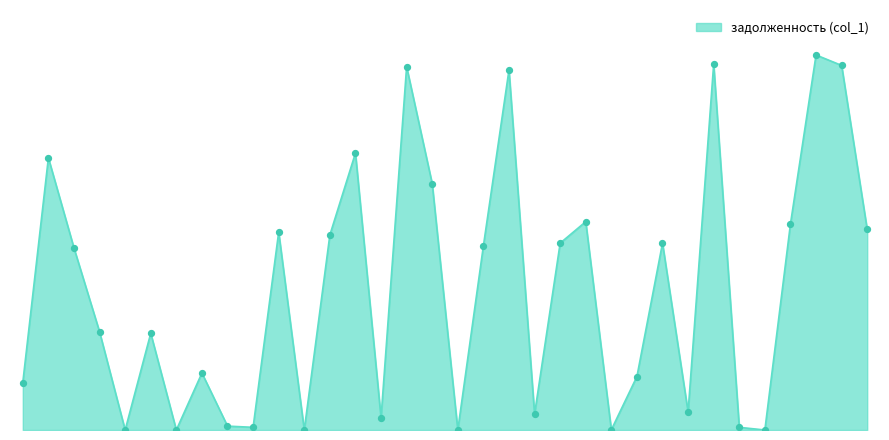

Does the chart have visible grid lines?

No